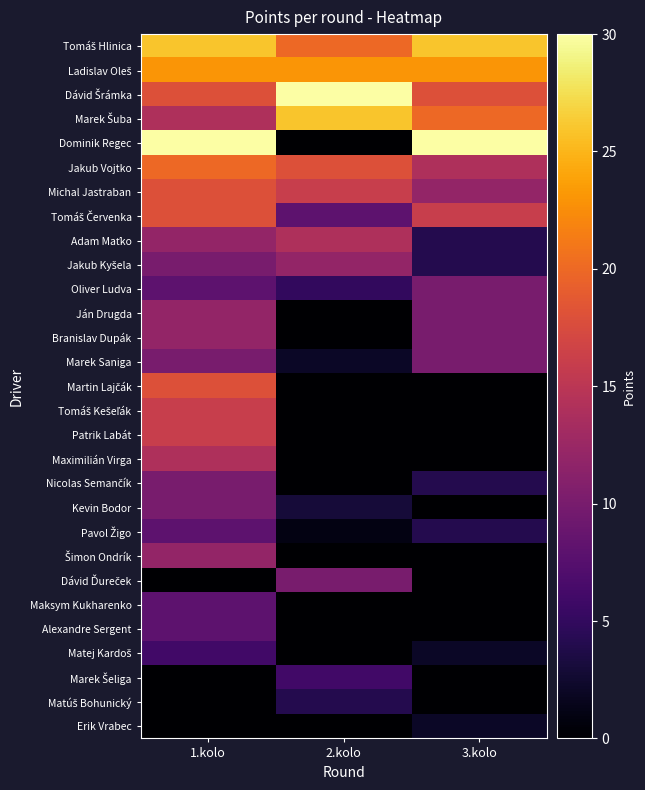

Rank the series by their maximum value, from lowest to highest.

Erik Vrabec, Matúš Bohunický, Matej Kardoš, Marek Šeliga, Pavol Žigo, Maksym Kukharenko, Alexandre Sergent, Oliver Ludva, Marek Saniga, Nicolas Semančík, Kevin Bodor, Dávid Ďureček, Jakub Kyšela, Ján Drugda, Branislav Dupák, Šimon Ondrík, Adam Maťko, Maximilián Virga, Tomáš Kešeľák, Patrik Labát, Michal Jastraban, Tomáš Červenka, Martin Lajčák, Jakub Vojtko, Ladislav Oleš, Tomáš Hlinica, Marek Šuba, Dávid Šrámka, Dominik Regec